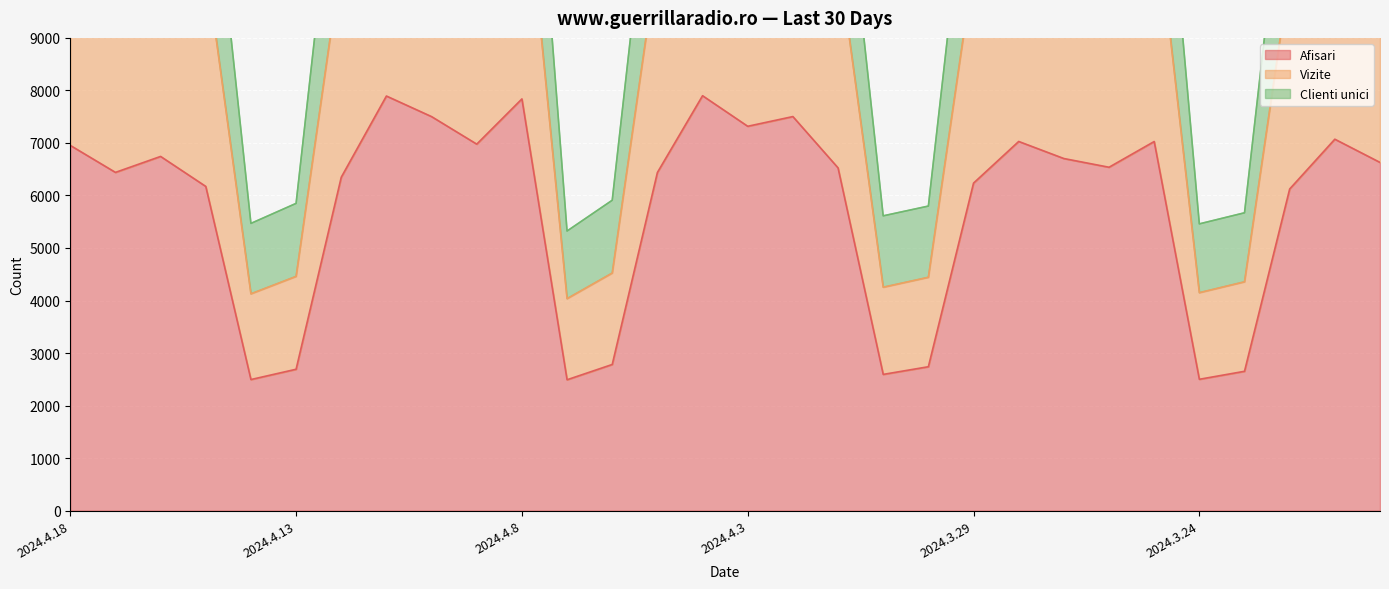

In Afisari, how many points are lower than both neighbors (excluding endpoints)?

8